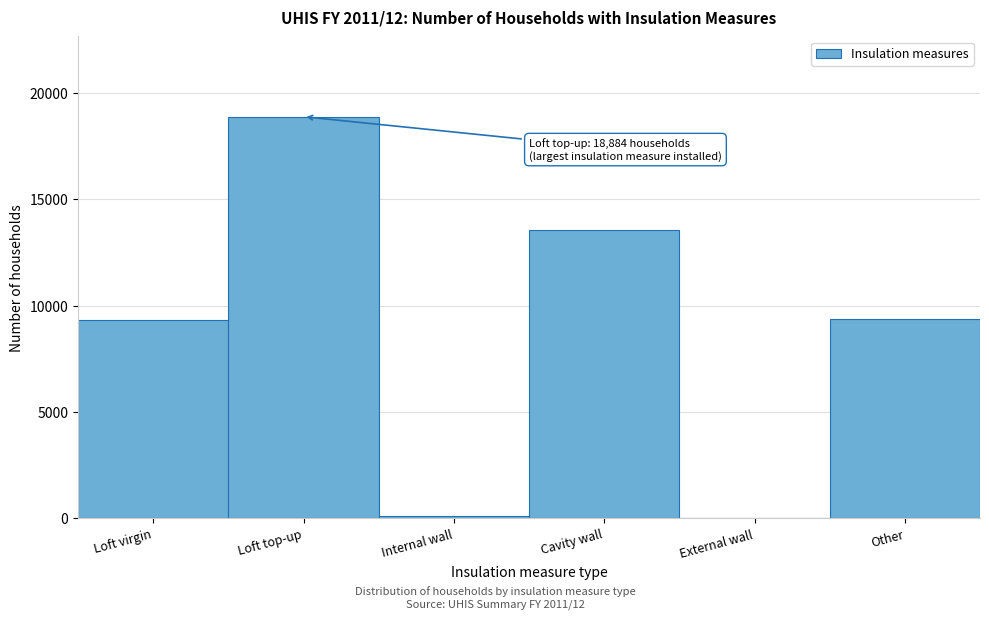

Between Loft top-up and Cavity wall, which is larger?

Loft top-up